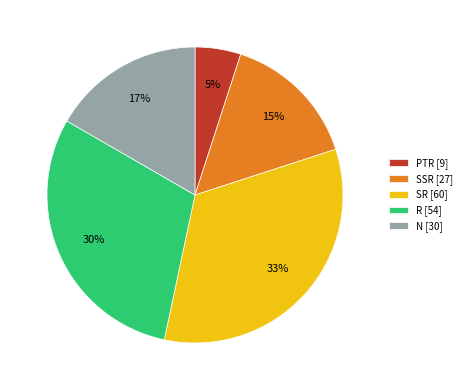

Rank the categories by value from highest to lowest.

SR, R, N, SSR, PTR